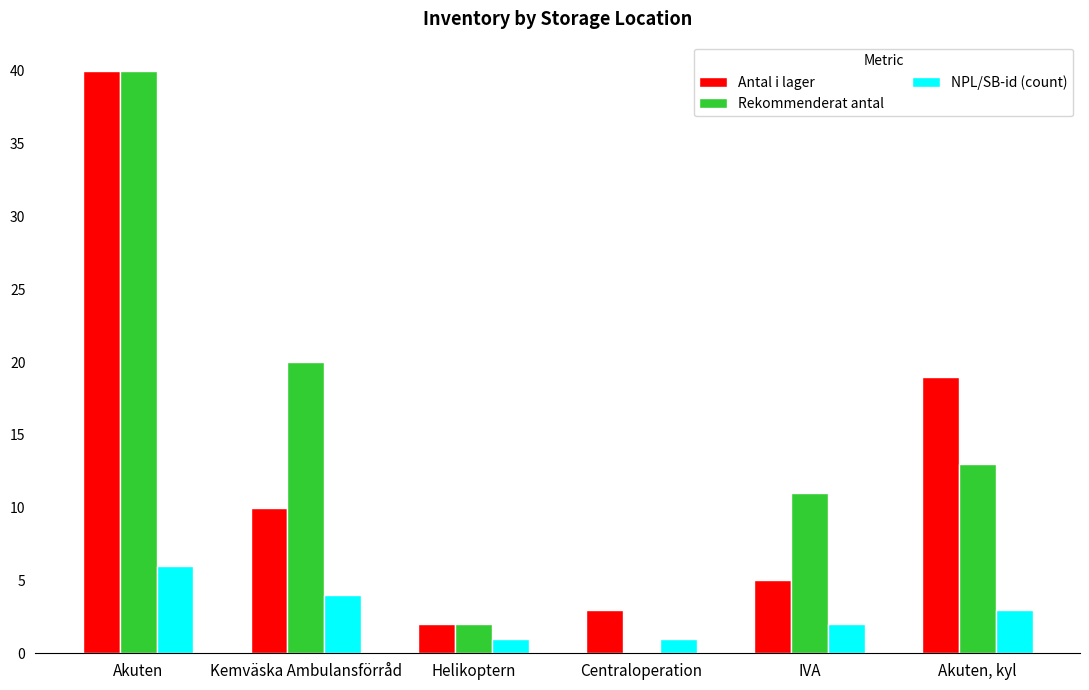

Which series changed the most between Centraloperation and Akuten, kyl?

Antal i lager